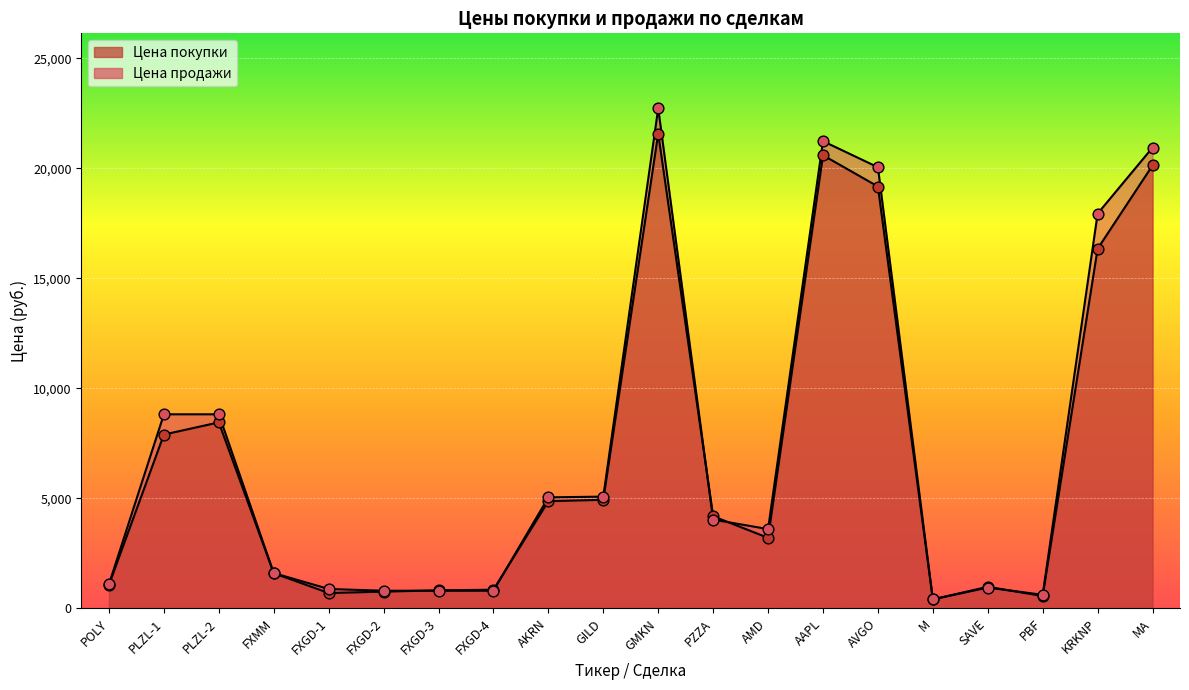

Which series has the largest total across all categories?

Цена продажи